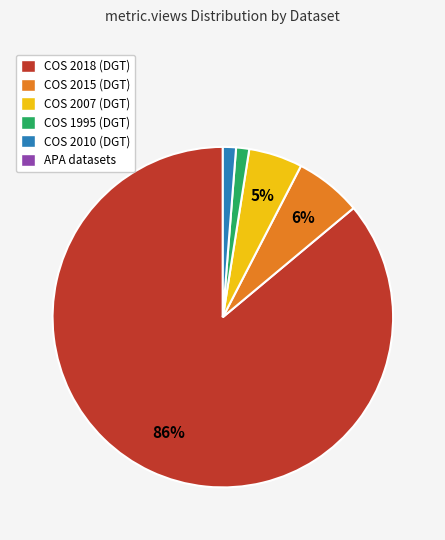

Is there a majority slice in this chart?

Yes